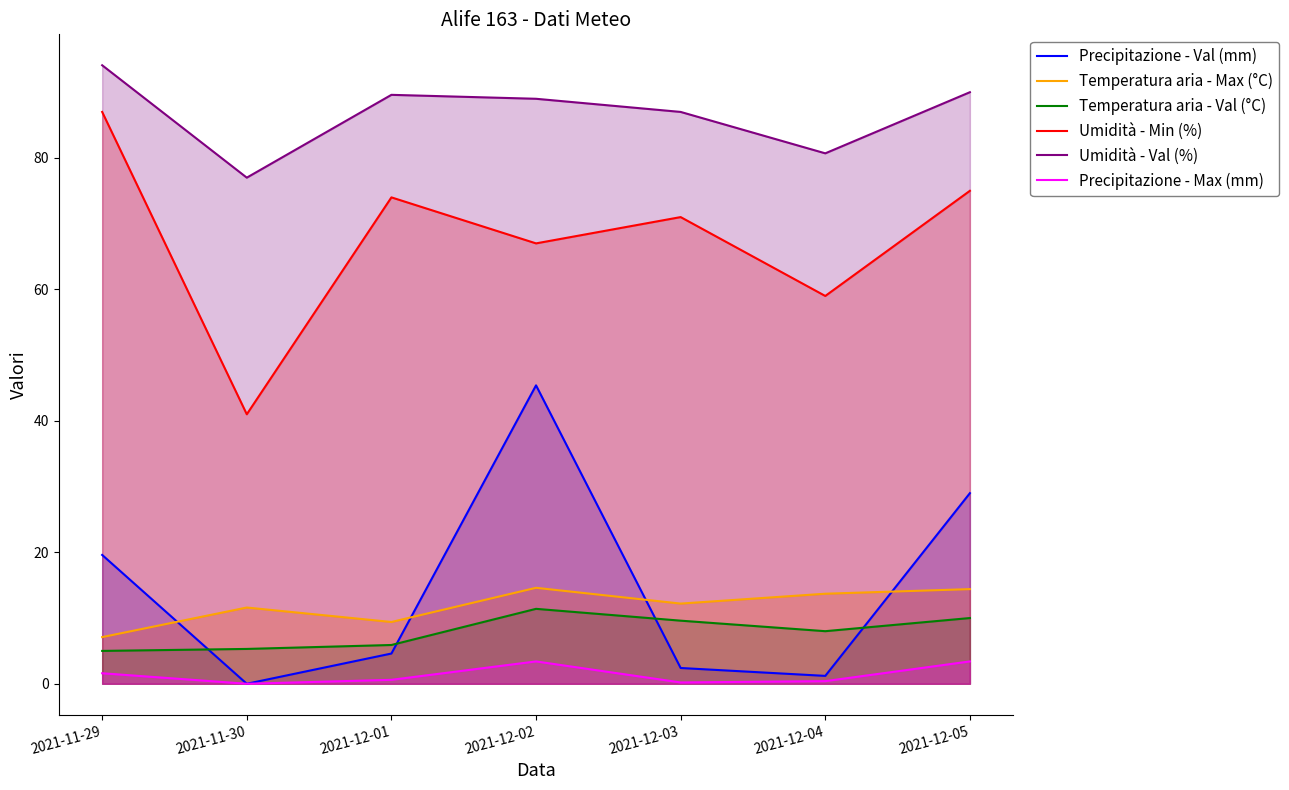

What is the label of the 7th point from the right?

2021-11-29